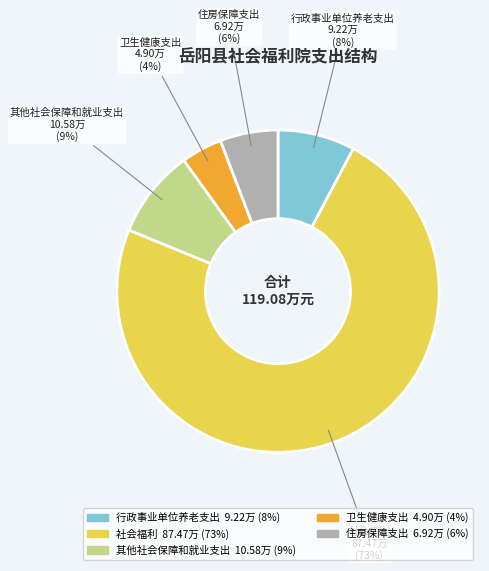

Is the sum of 卫生健康支出 and 行政事业单位养老支出 greater than half?

No